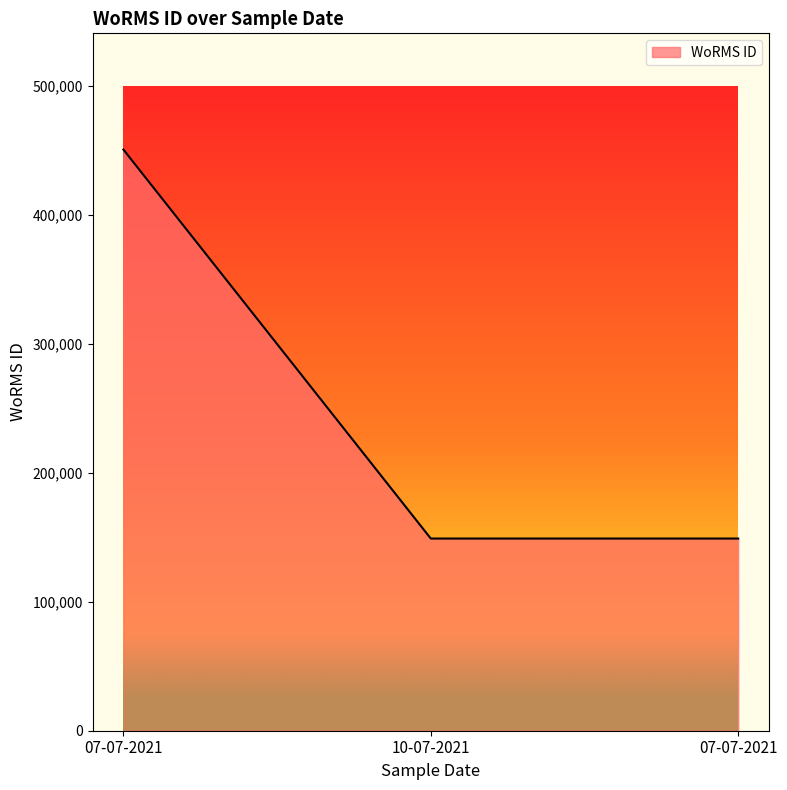

What is the sum of the values at 07-07-2021 and 10-07-2021?

599629